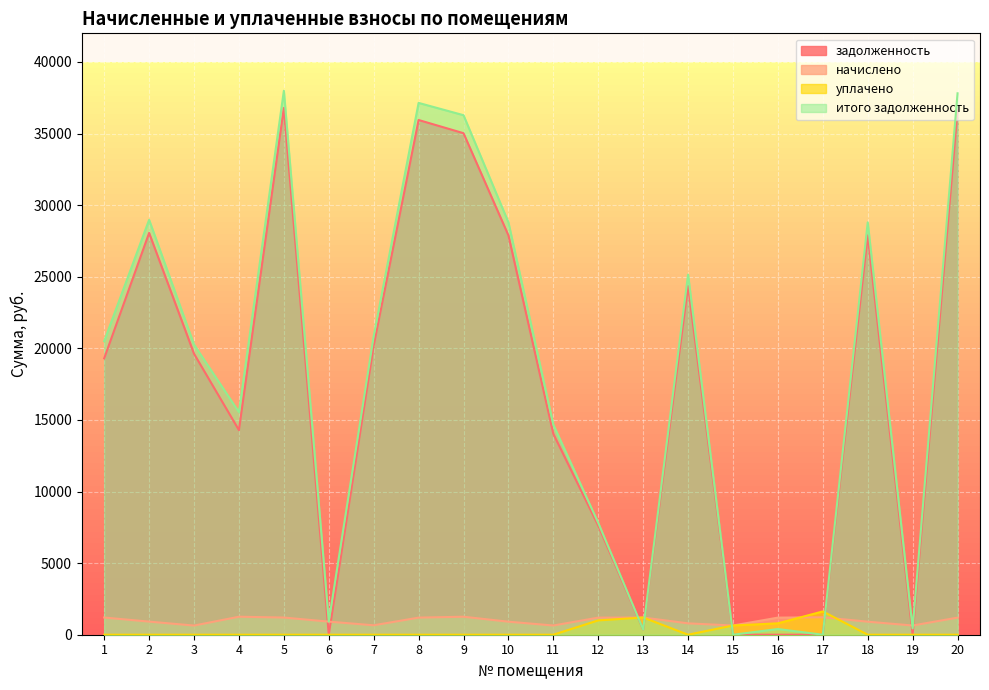

What is the total value across all series at 9?

72565.7